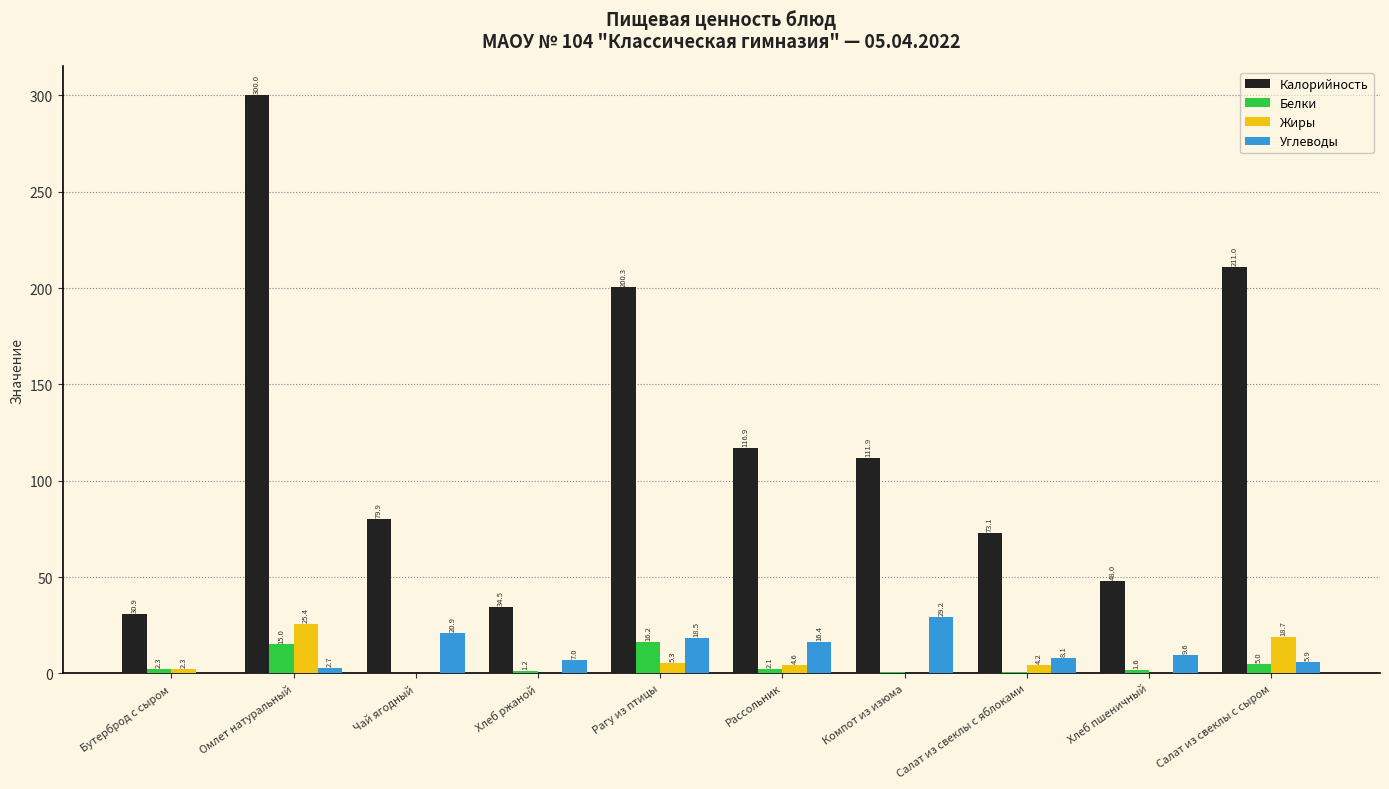

How many distinct data groups are displayed?

4